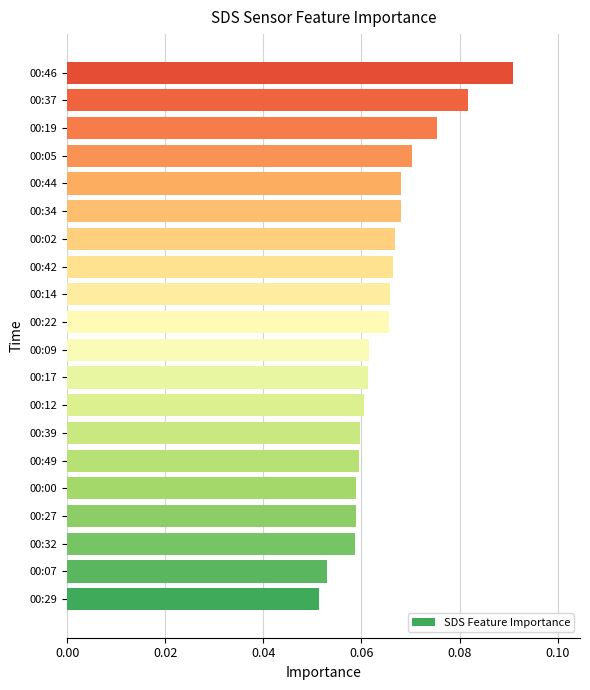

Does the chart contain any negative values?

No